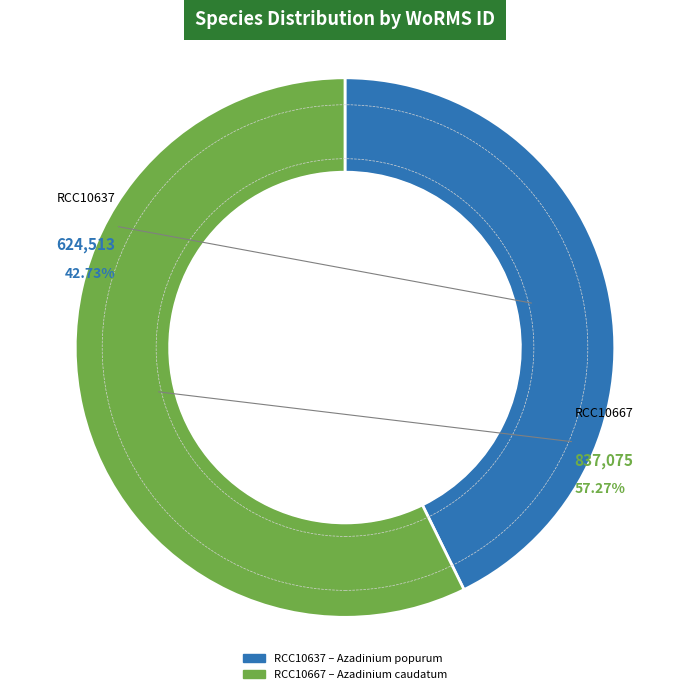

Is it true that RCC10637 is 43% of the pie?

True